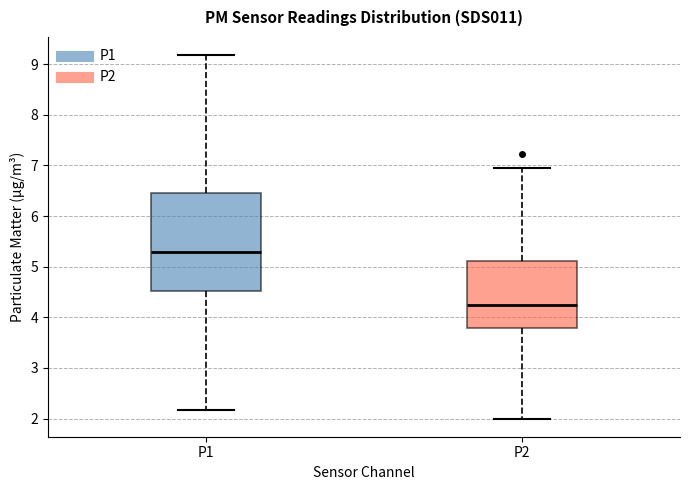

Comparing the boxes themselves (not the whiskers), which one is the tallest?

P1